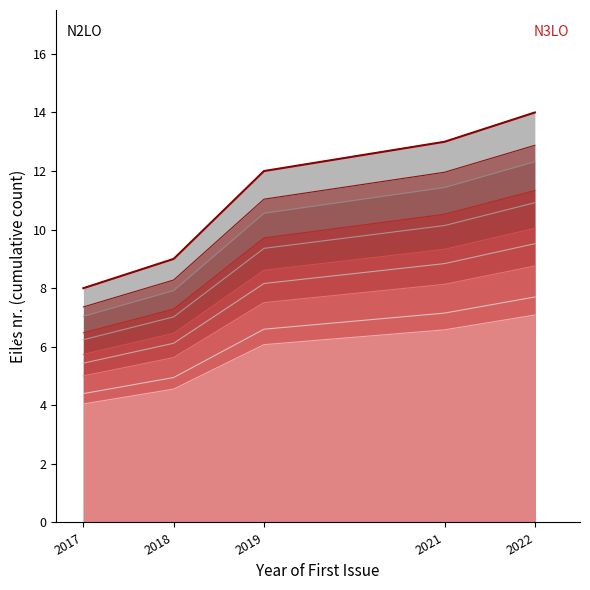

List the labels in order of value, largest first.

2022, 2021, 2019, 2018, 2017